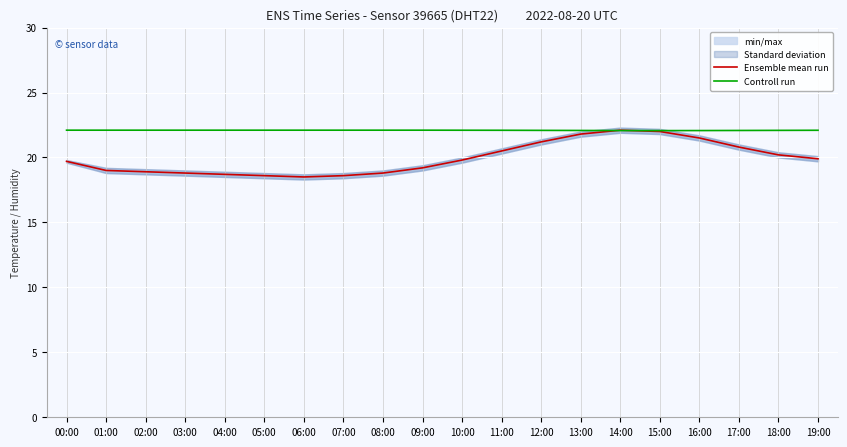

At which category does Controll run reach its first local valley?

15:00